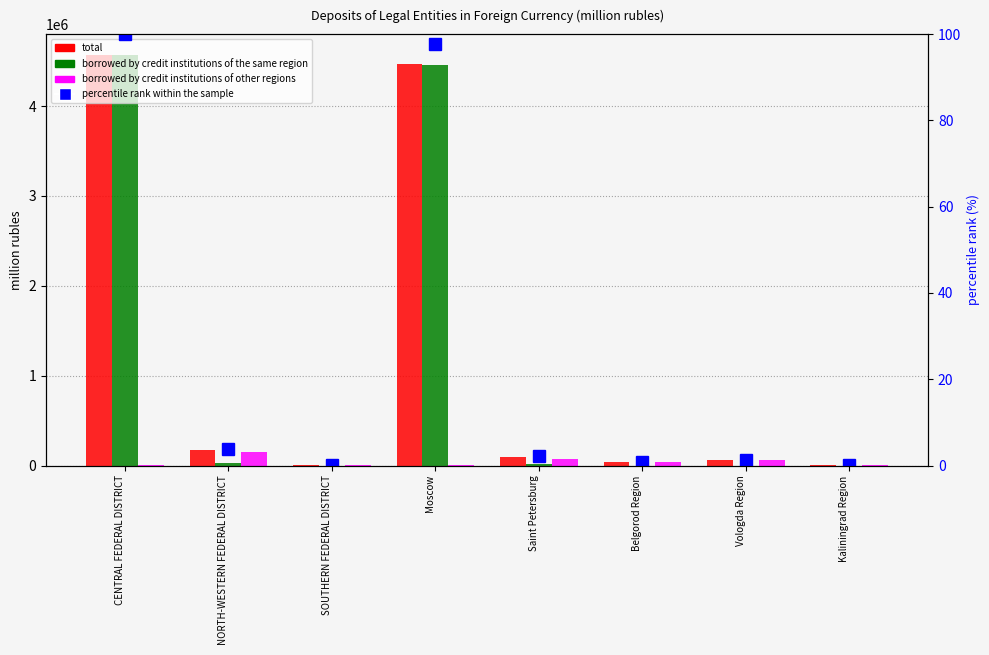

Reading left to right, what are all the values shown in this chart?

total: CENTRAL FEDERAL DISTRICT=4572546.0	NORTH-WESTERN FEDERAL DISTRICT=173294.0	SOUTHERN FEDERAL DISTRICT=8476.0	Moscow=4472043.0	Saint Petersburg=99380.0	Belgorod Region=37188.0	Vologda Region=57727.0	Kaliningrad Region=1369.0
borrowed by credit institutions of the same region: CENTRAL FEDERAL DISTRICT=4566514.0	NORTH-WESTERN FEDERAL DISTRICT=22657.0	SOUTHERN FEDERAL DISTRICT=103.0	Moscow=4459682.0	Saint Petersburg=22396.0	Belgorod Region=0.0	Vologda Region=76.0	Kaliningrad Region=0.0
borrowed by credit institutions of other regions: CENTRAL FEDERAL DISTRICT=5862.0	NORTH-WESTERN FEDERAL DISTRICT=150631.0	SOUTHERN FEDERAL DISTRICT=8373.0	Moscow=11084.0	Saint Petersburg=67946.0	Belgorod Region=37188.0	Vologda Region=57651.0	Kaliningrad Region=1233.0
percentile rank within the sample: CENTRAL FEDERAL DISTRICT=100.0	NORTH-WESTERN FEDERAL DISTRICT=3.8	SOUTHERN FEDERAL DISTRICT=0.2	Moscow=97.8	Saint Petersburg=2.2	Belgorod Region=0.8	Vologda Region=1.3	Kaliningrad Region=0.0